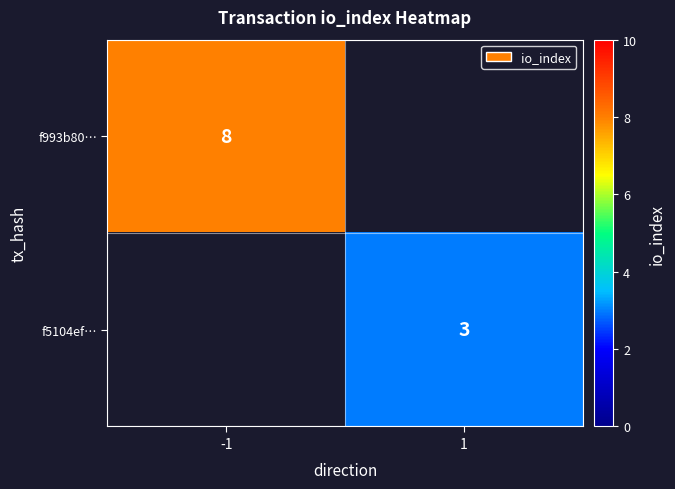

The f993b80… series shows 5 at -1. True or false?

False